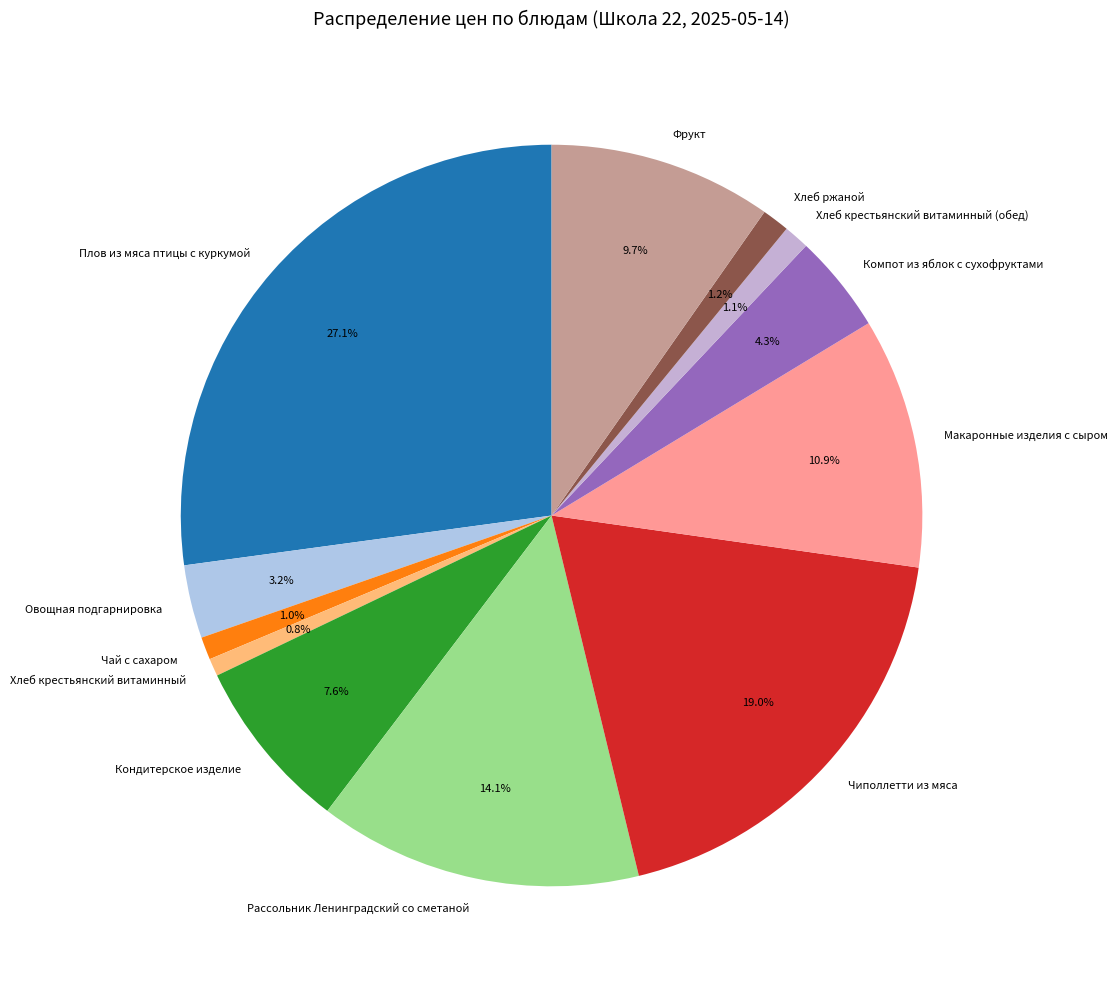

Is it true that Чиполлетти из мяса is 19% of the pie?

True